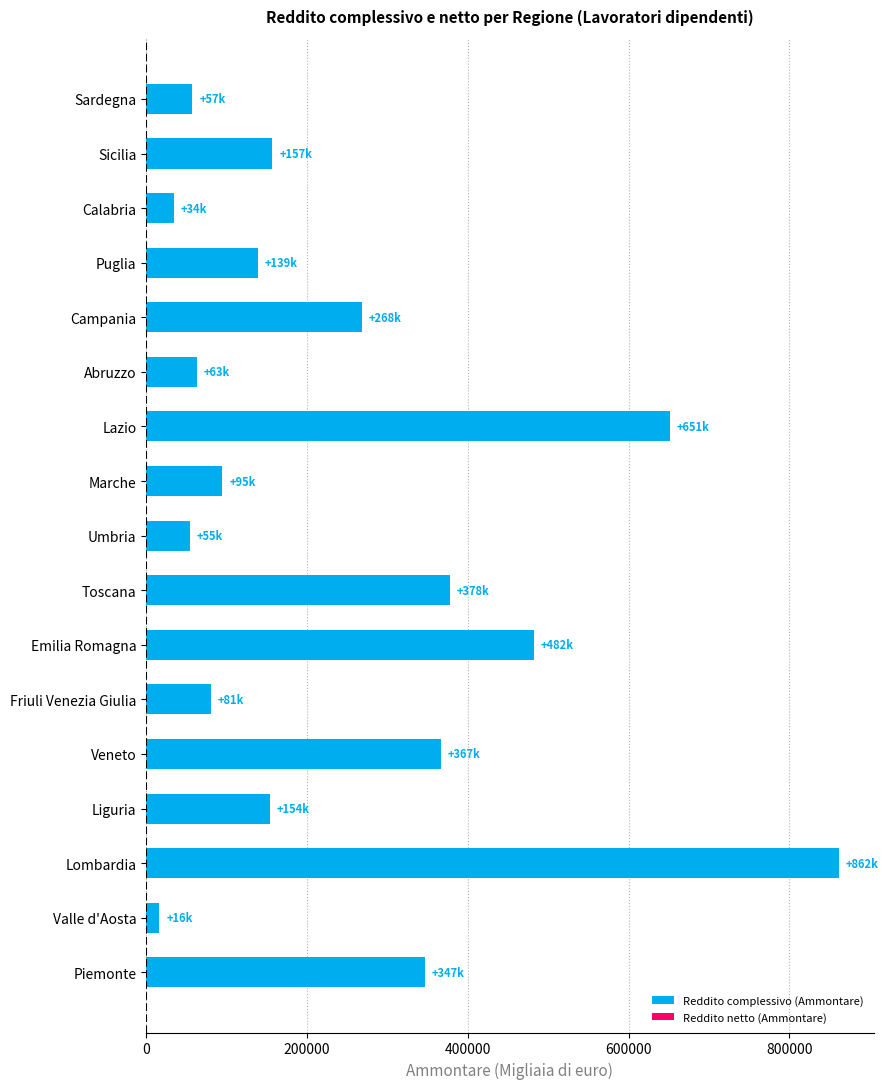

Which category has the lowest value across all series?

Valle d'Aosta